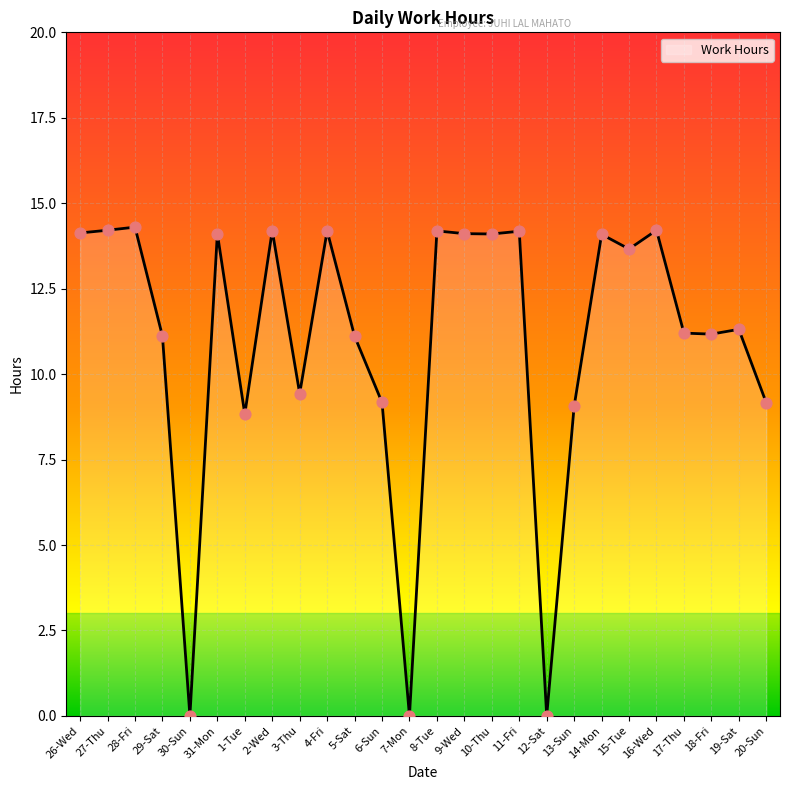

What is the change in value from 29-Sat to 14-Mon?

+3.0